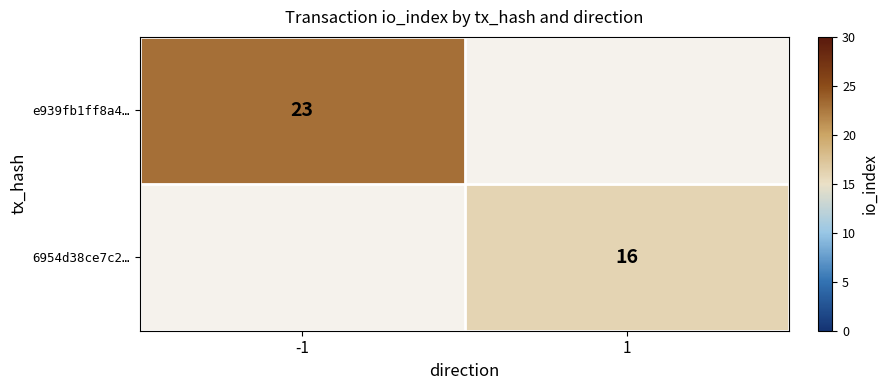

The e939fb1ff8a4… series shows 23 at -1. True or false?

True